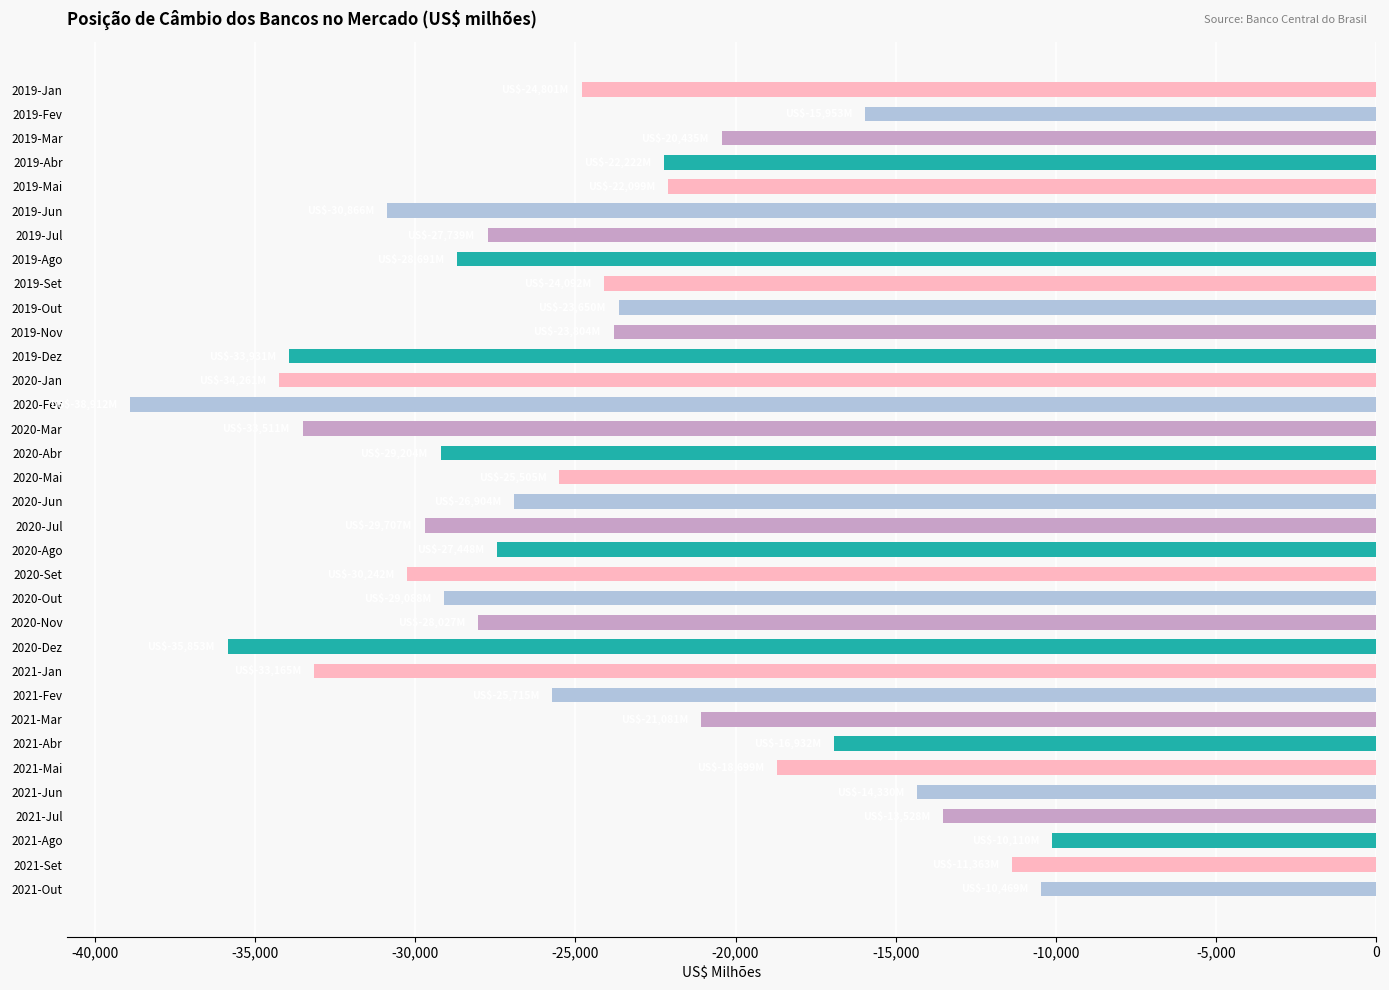

What is the difference between the maximum and minimum values?

28801.5